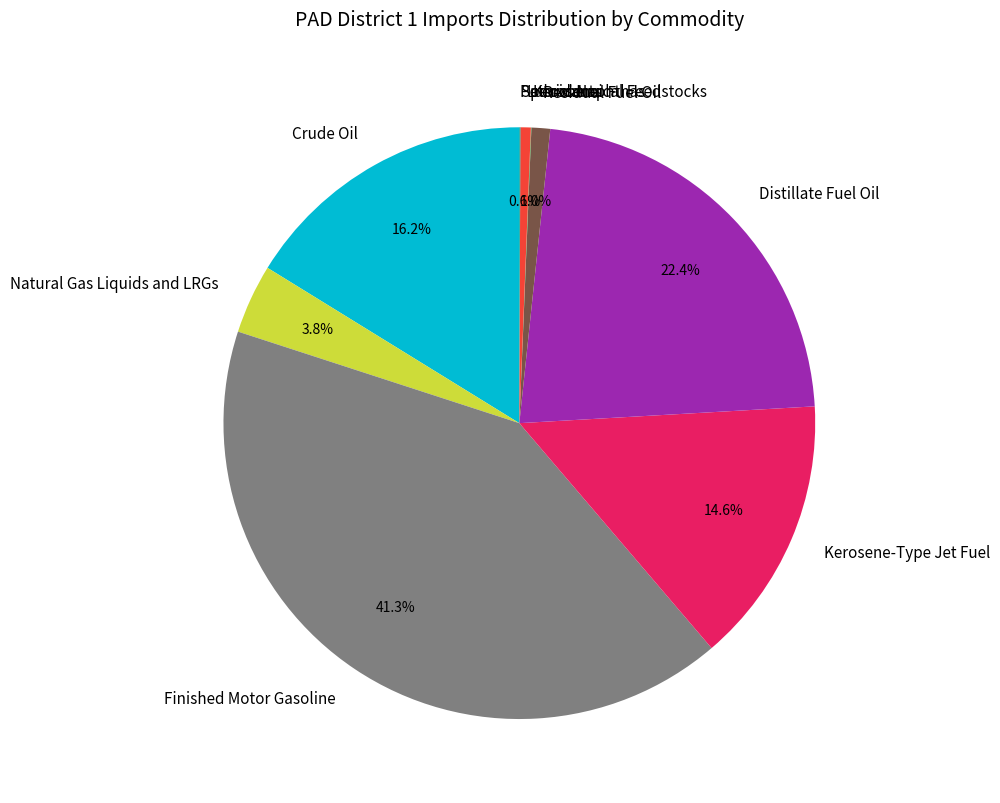

What is the largest slice in the pie chart?

Finished Motor Gasoline